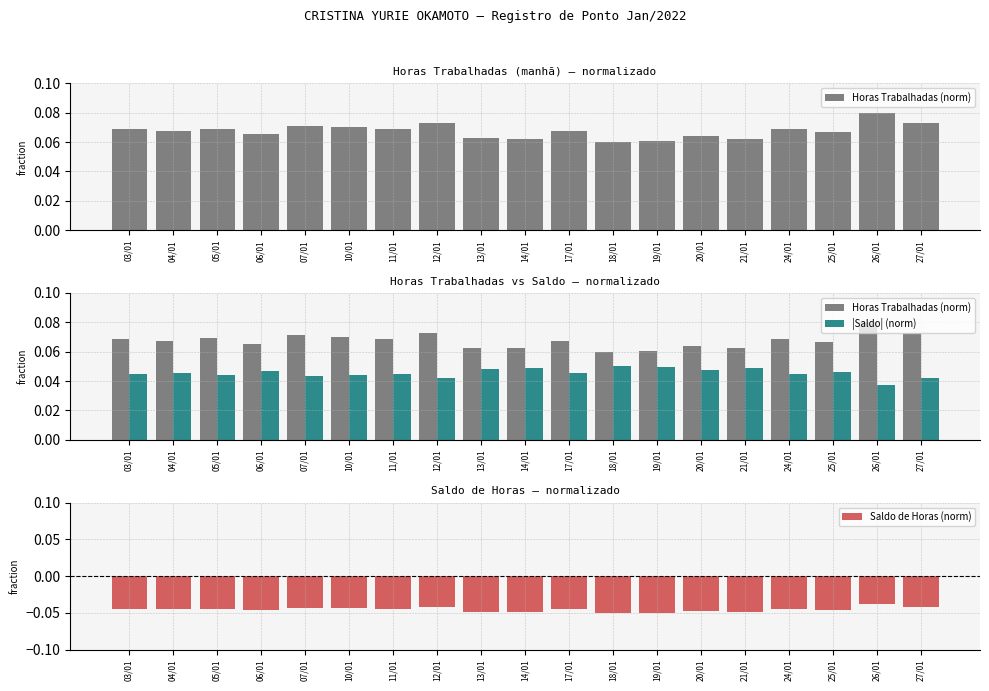

What is the label of the 17th bar from the right?

05/01